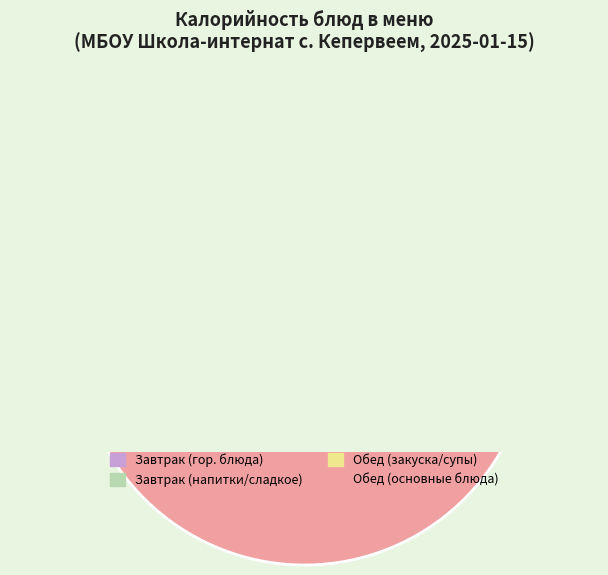

Combined, do Котлета мясная с соусом and Кисель account for over 50%?

No